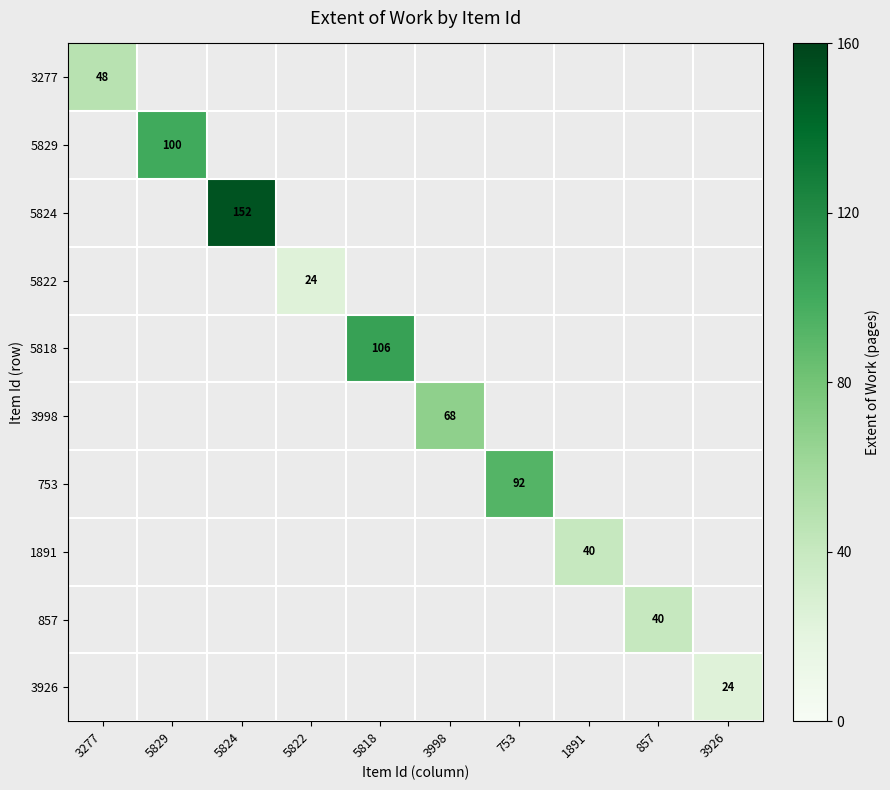

True or false: 753 has a value of 154 at 753.

False